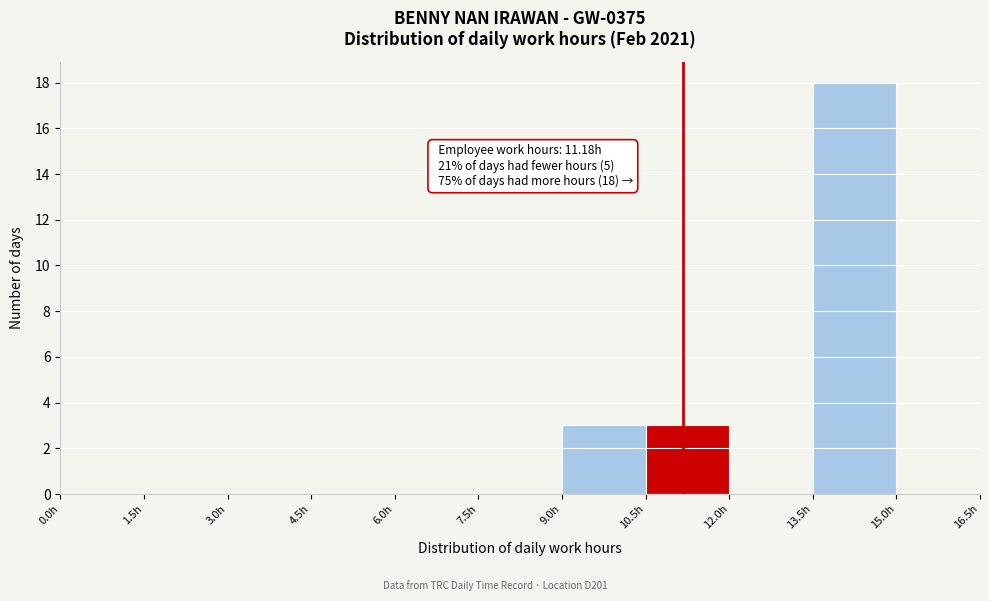

Which range on the x-axis has the tallest bar?

13.5 to 15.0